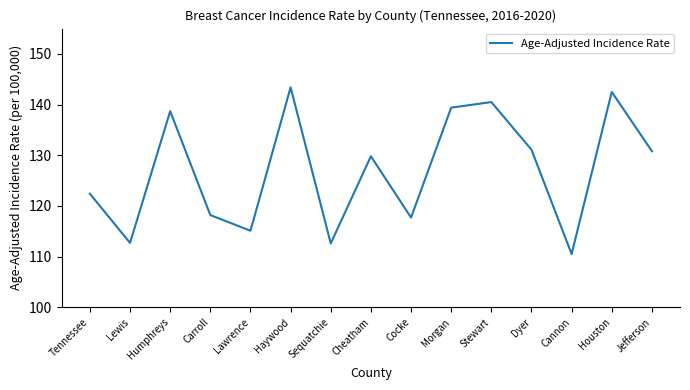

How many interior local valleys (lower than both neighbors) does the data have?

5